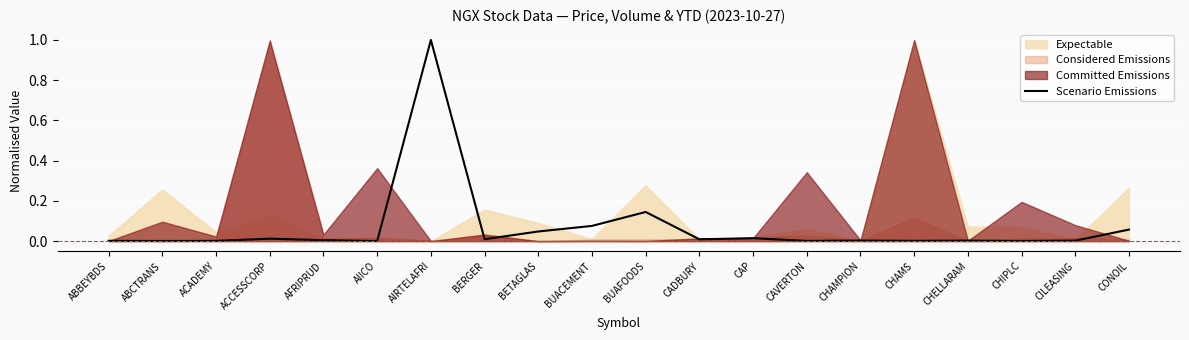

Does the chart display data point markers on the line(s)?

No